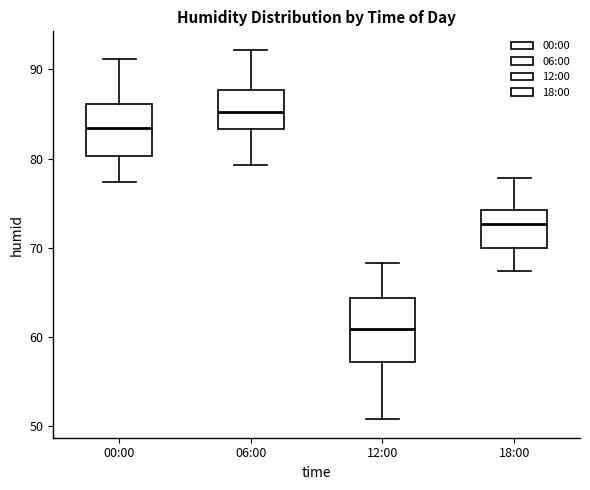

Reading left to right, transcribe this box plot: for each box, give where its median line is, the range the box spans, and where its two whiskers end, as read against the y-axis. The values are not printed on the chart, so give them approximately, as read against the axis.

00:00: median 83, box 80 to 86, whiskers 77 to 91
06:00: median 85, box 83 to 88, whiskers 79 to 92
12:00: median 61, box 57 to 64, whiskers 51 to 68
18:00: median 73, box 70 to 74, whiskers 67 to 78